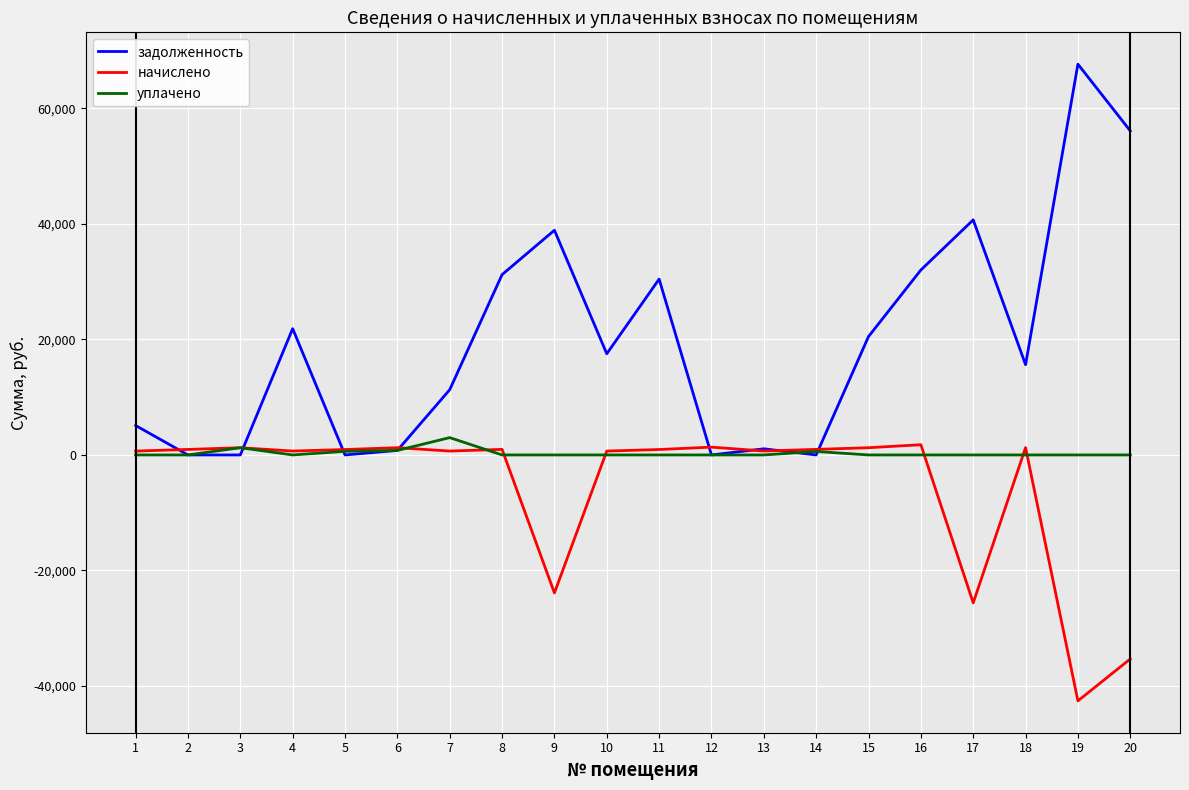

True or false: начислено has more than 2 interior local peaks.

True